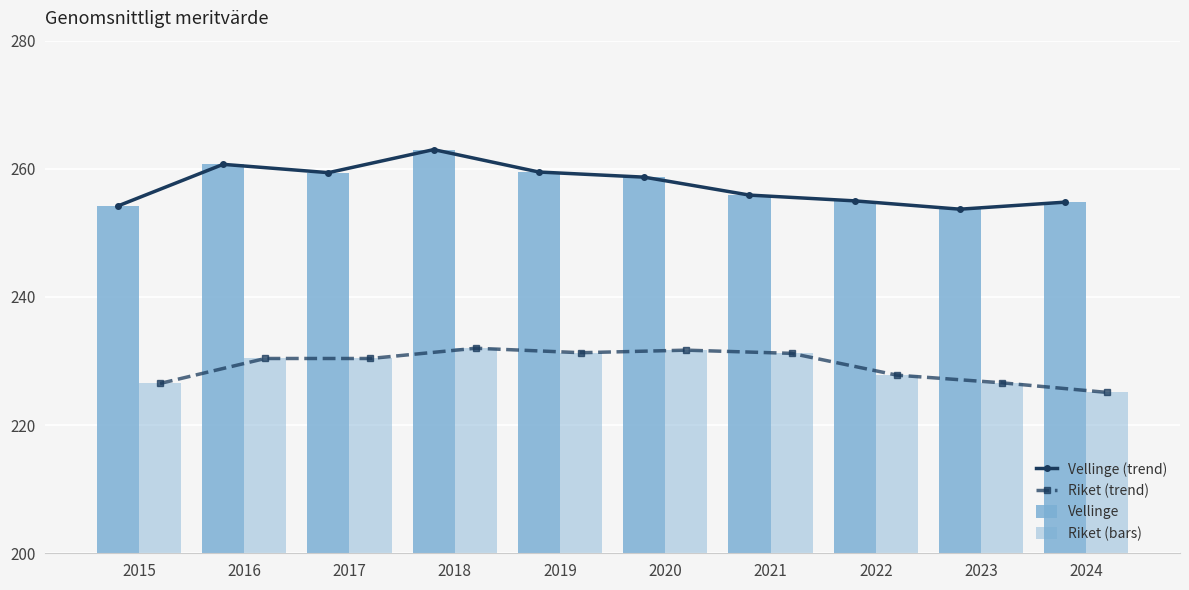

What is the difference between the maximum and minimum values in the Riket (trend) series?

6.9